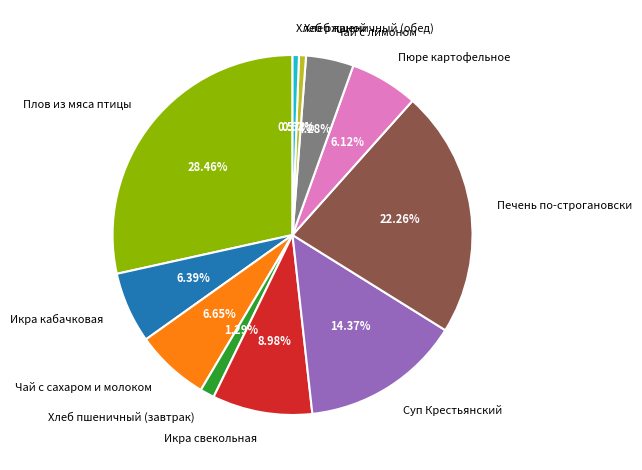

Which slice is the largest?

Плов из мяса птицы